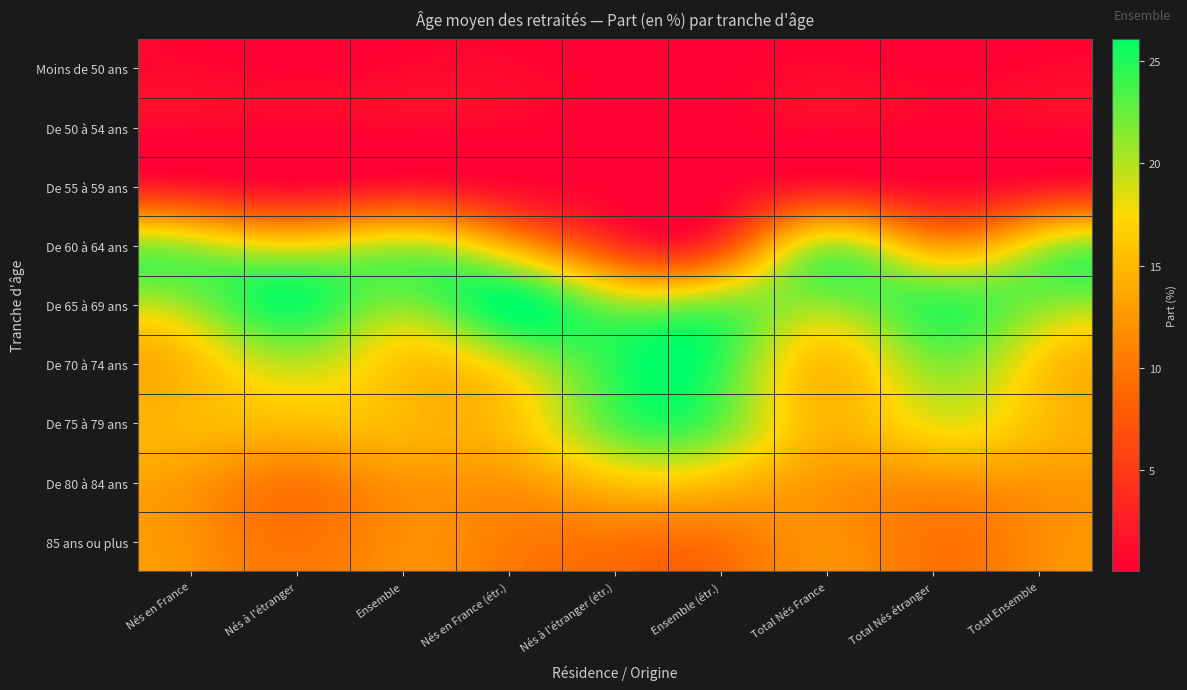

What is the greatest value displayed?

26.1